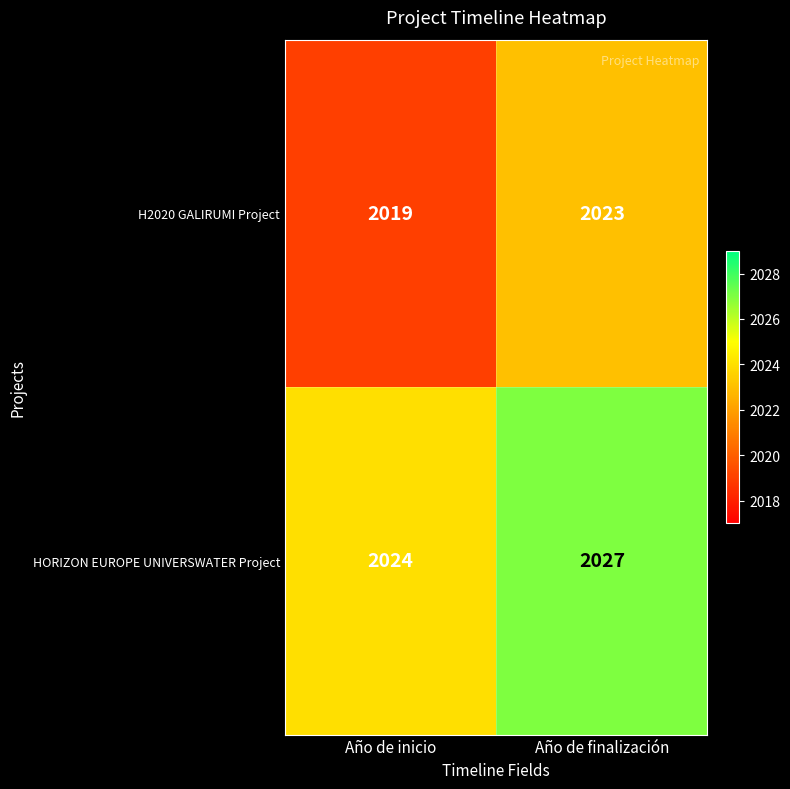

The HORIZON EUROPE UNIVERSWATER Project series shows 2024 at Año de inicio. True or false?

True